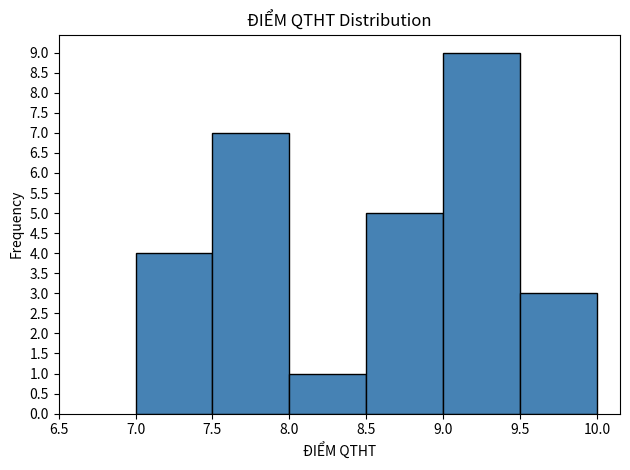

Reading left to right, list every bar in this chart as the range it spans on the x-axis followed by its height. The values are not printed on the chart, so give them approximately, as read against the axis.

7.0 to 7.5: 4
7.5 to 8.0: 7
8.0 to 8.5: 1
8.5 to 9.0: 5
9.0 to 9.5: 9
9.5 to 10.0: 3